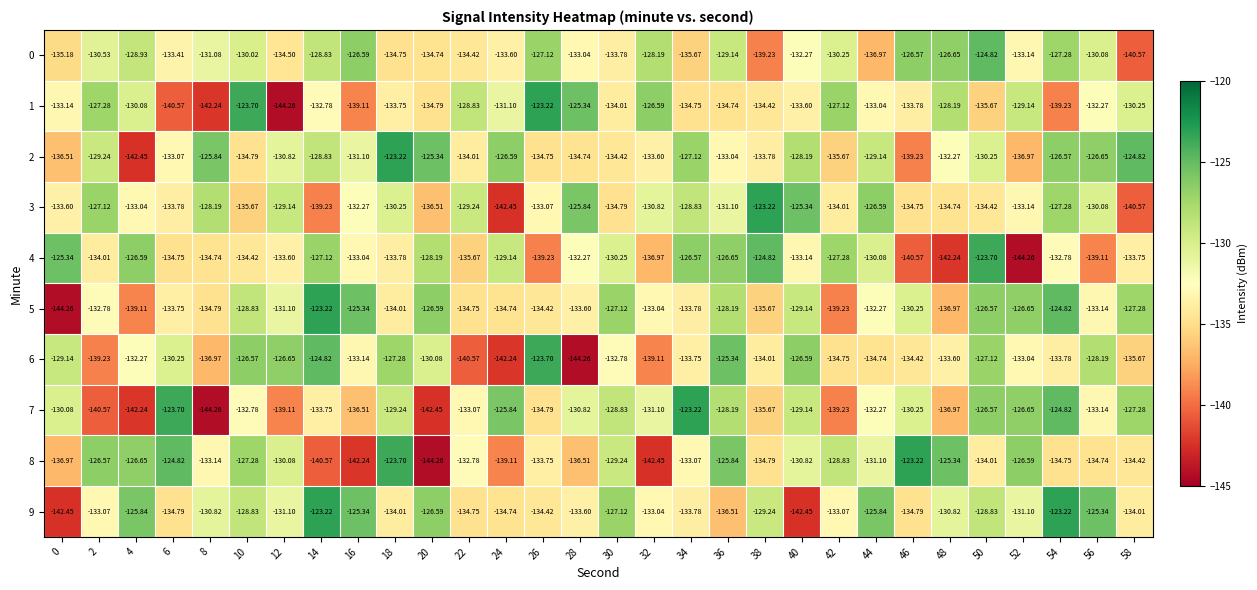

Is the value of 6 at 4 greater than the value of 5 at 54?

No